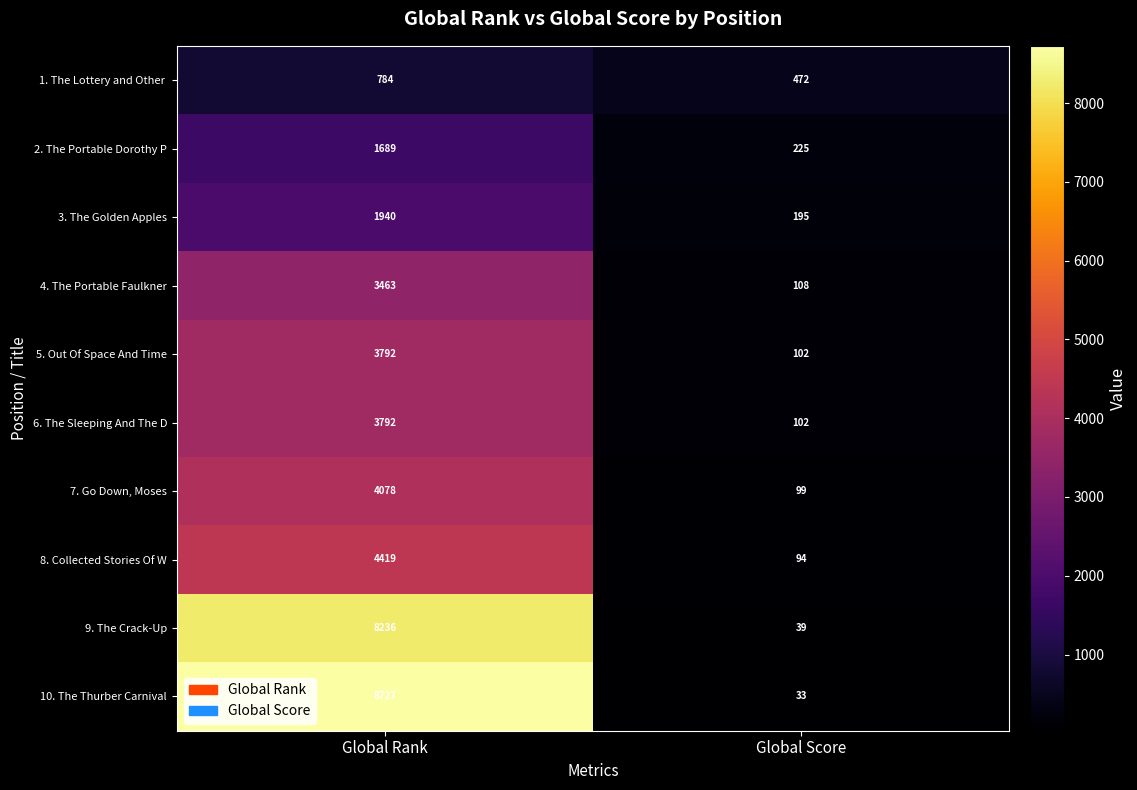

What is the greatest value displayed?

8727